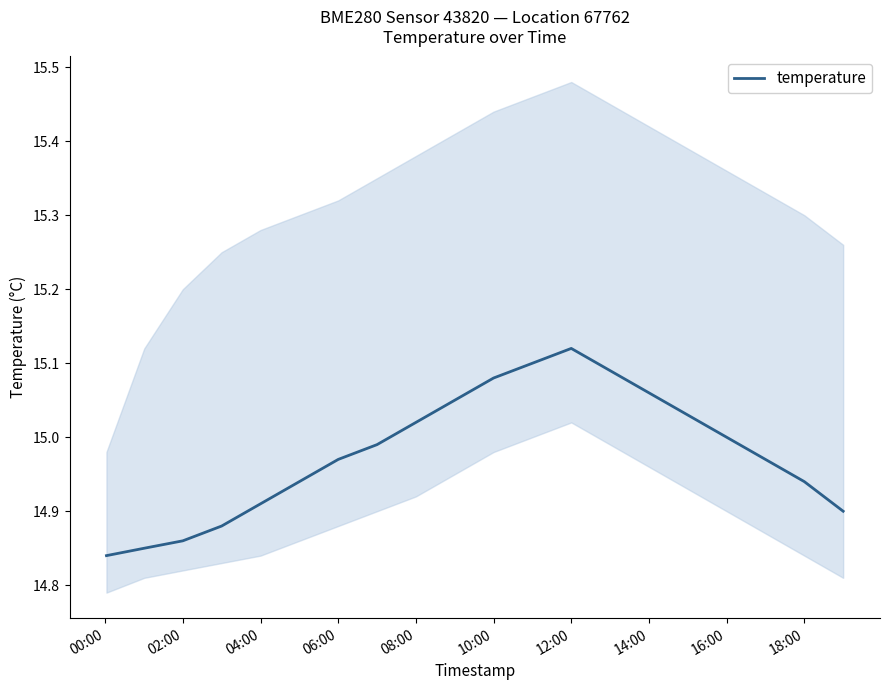

How many interior local peaks (higher than both neighbors) does the data have?

1